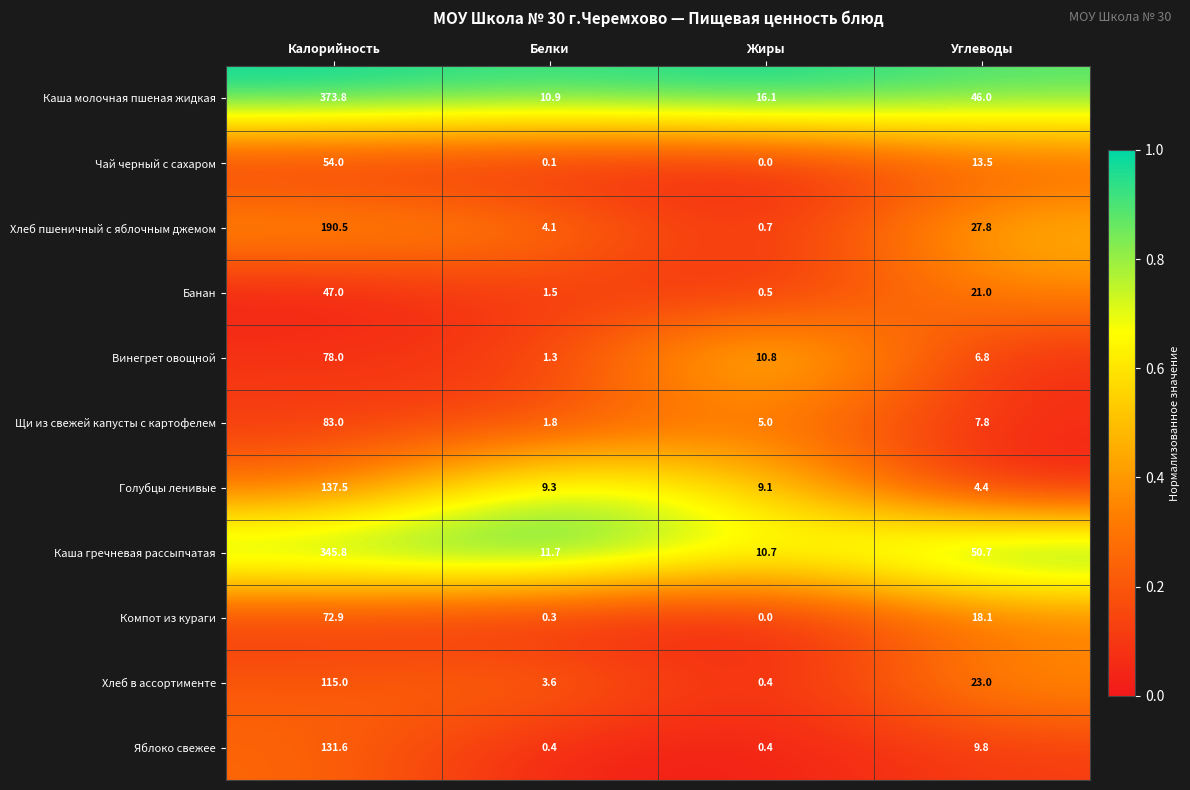

How many categories are shown in the chart?

4